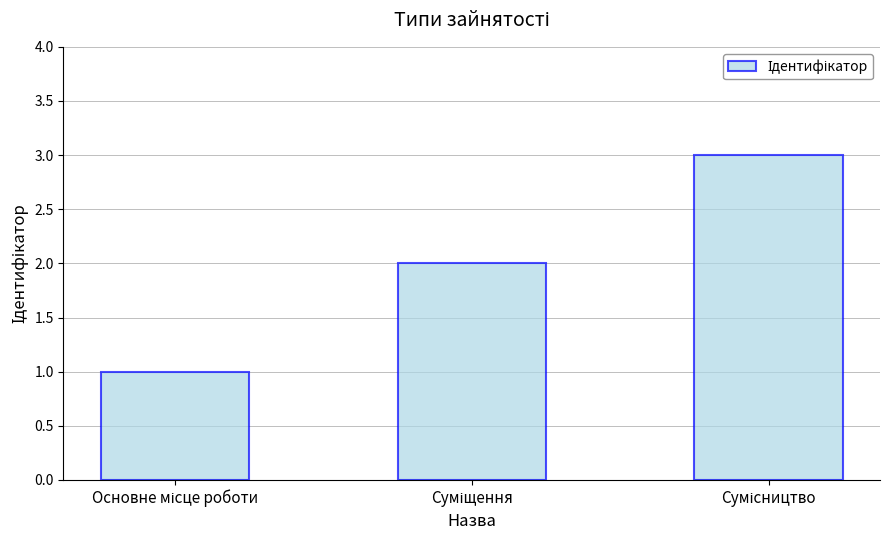

What is the sum of all values?

6